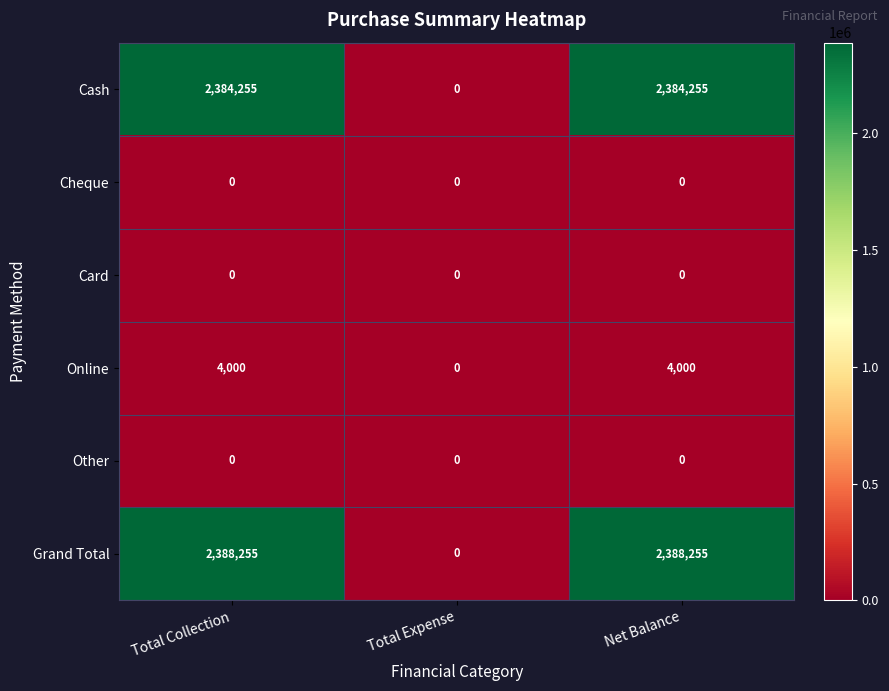

What is the difference between the maximum and minimum values in the Cash series?

2384255